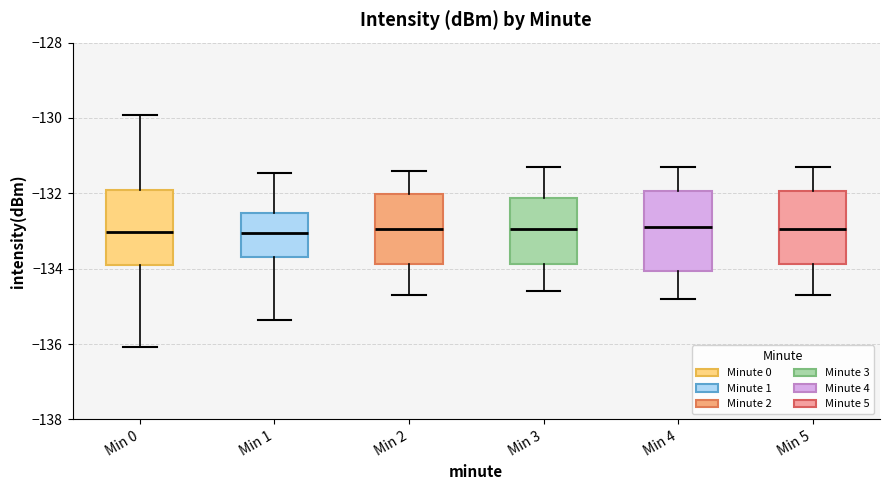

Where does the median line of the box for Min 3 sit on the y-axis? The values are not printed on the chart, so give them approximately, as read against the axis.

-133.0